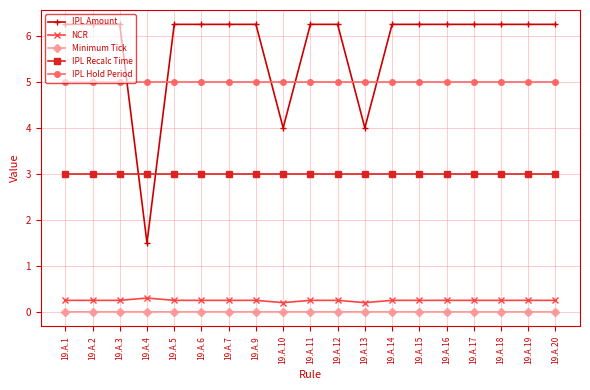

True or false: Minimum Tick and IPL Amount cross at least once.

False